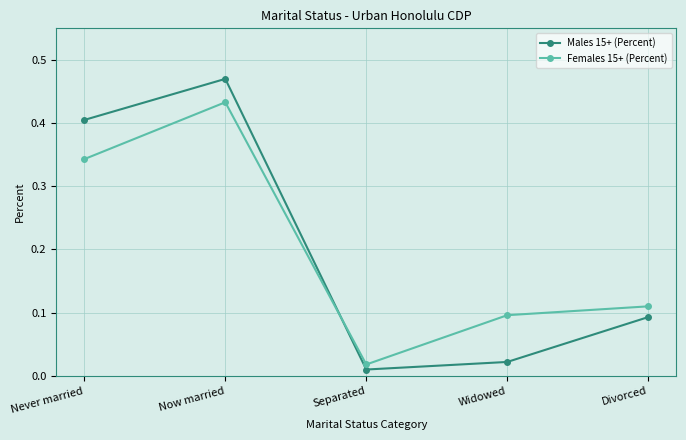

Is the value of Males 15+ (Percent) at Now married greater than the value of Females 15+ (Percent) at Never married?

Yes